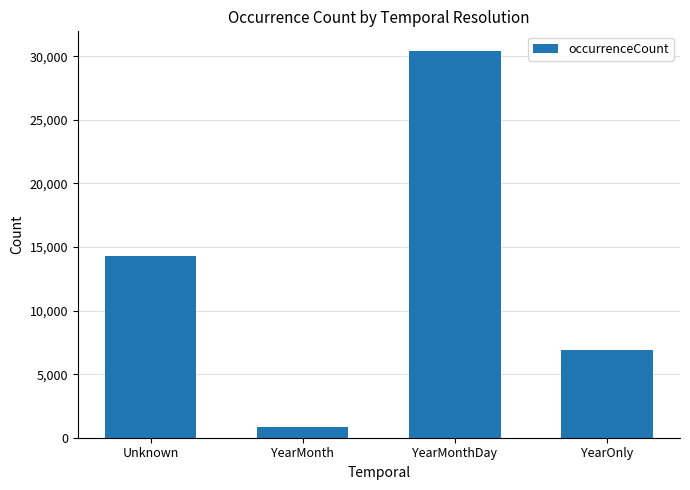

Count the number of data series in this chart.

1